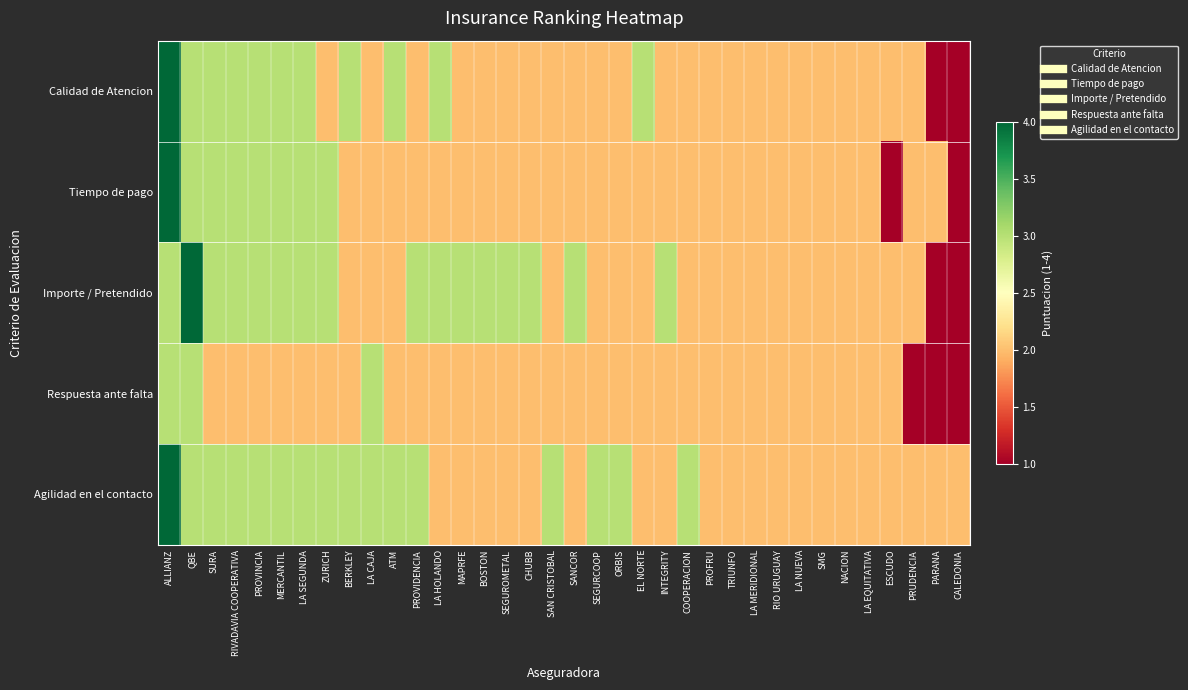

Which series has the widest spread of values?

Calidad de Atencion